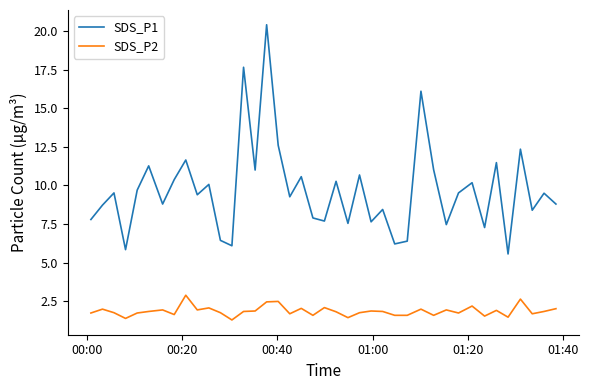

True or false: SDS_P1 and SDS_P2 cross at least once.

False